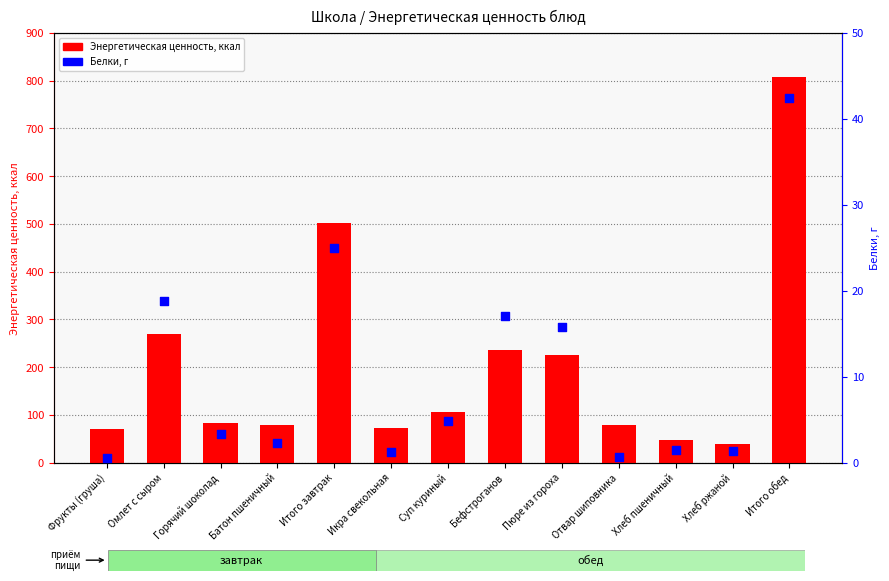

At how many categories does at least one series exceed 658?

1